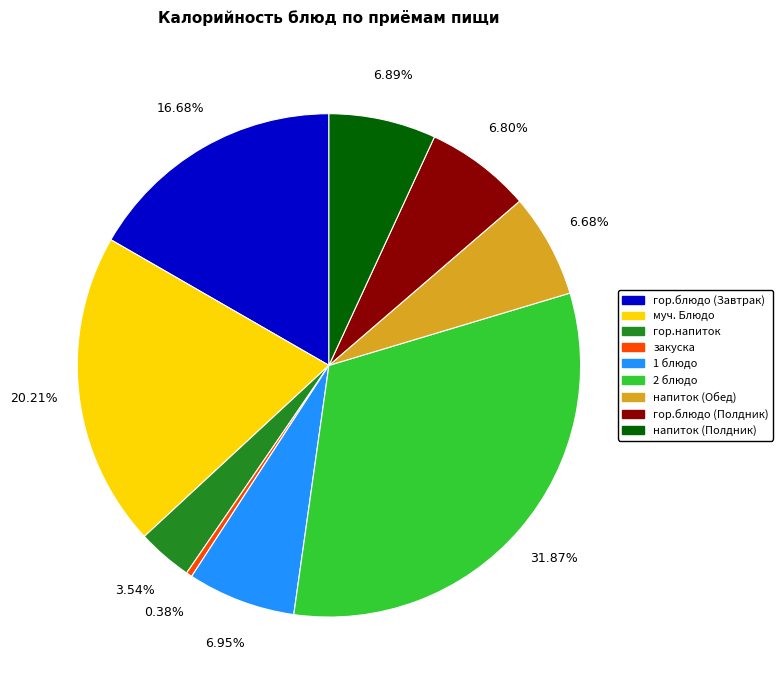

What is the smallest slice in the pie chart?

закуска